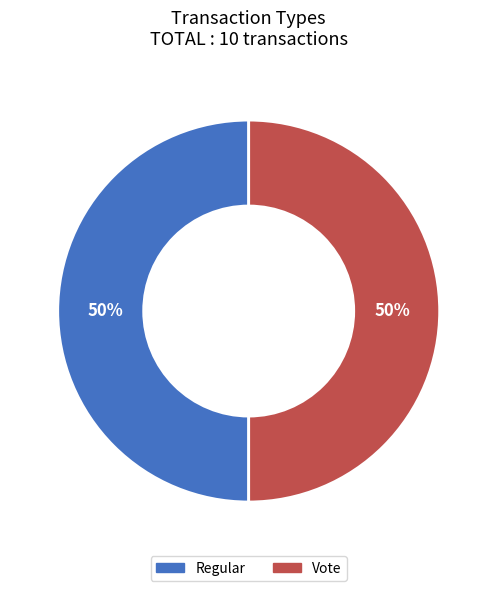

To the nearest percent, what is the combined percentage of Regular and Vote?

100%